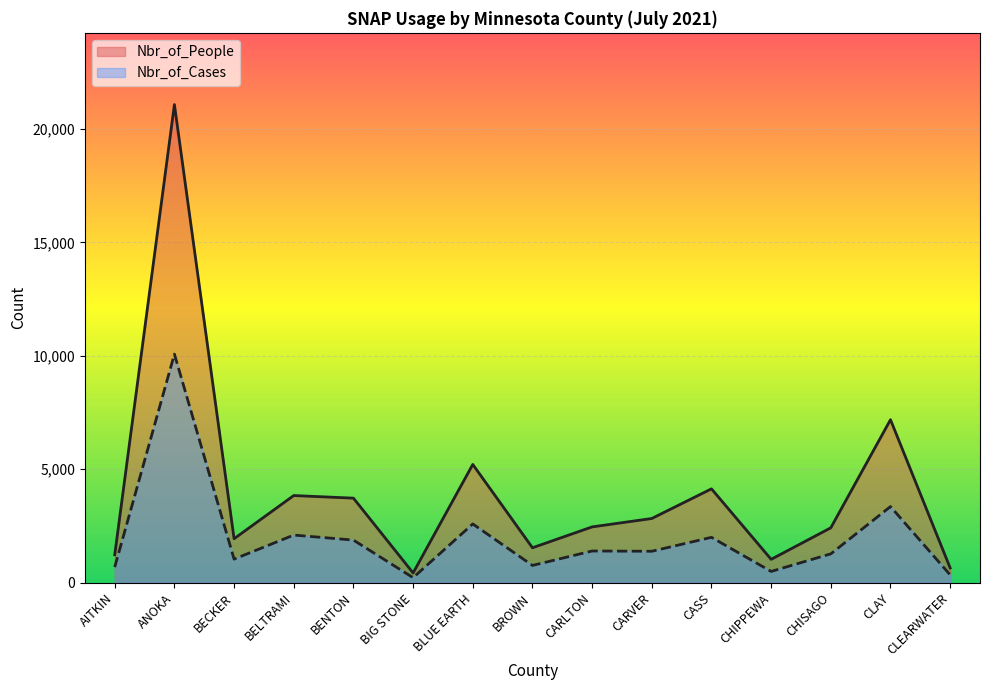

What is the lowest value of the Nbr_of_People series?

428